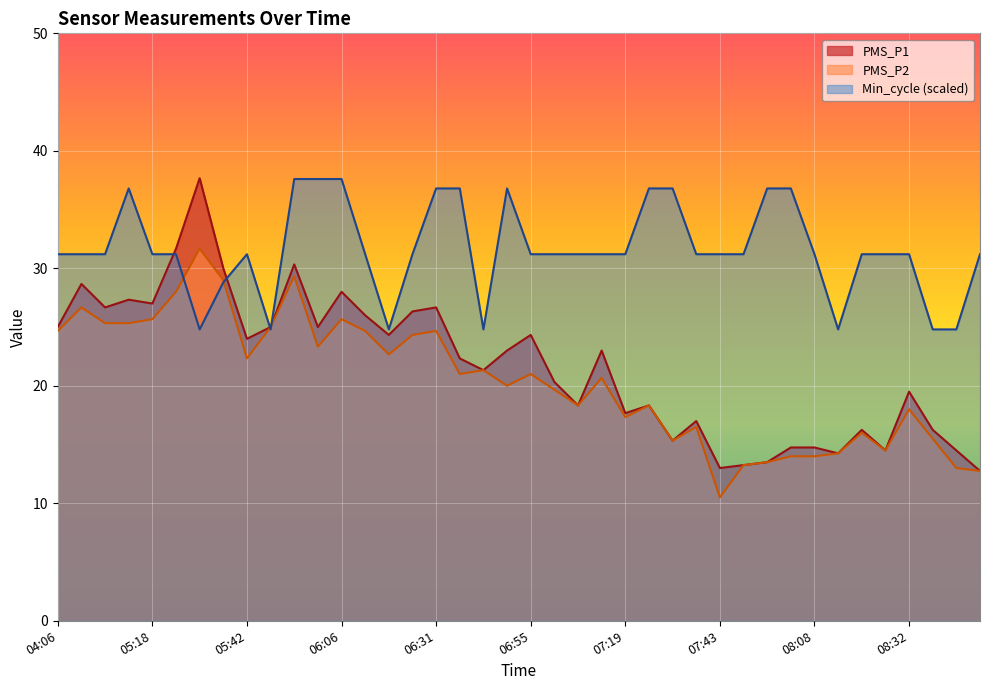

Reading left to right, what are all the values shown in this chart?

PMS_P1: 25.0	28.7	26.7	27.3	27.0	31.7	37.7	30.0	24.0	25.0	30.3	25.0	28.0	26.0	24.3	26.3	26.7	22.3	21.3	23.0	24.3	20.3	18.3	23.0	17.7	18.3	15.3	17.0	13.0	13.2	13.5	14.8	14.8	14.2	16.2	14.5	19.5	16.2	14.5	12.8
PMS_P2: 24.7	26.7	25.3	25.3	25.7	28.0	31.7	29.0	22.3	25.0	29.3	23.3	25.7	24.7	22.7	24.3	24.7	21.0	21.3	20.0	21.0	19.7	18.3	20.7	17.3	18.3	15.3	16.5	10.5	13.2	13.5	14.0	14.0	14.2	16.0	14.5	18.0	15.5	13.0	12.8
Min_cycle: 31.2	31.2	31.2	36.8	31.2	31.2	24.8	28.8	31.2	24.8	37.6	37.6	37.6	31.2	24.8	31.2	36.8	36.8	24.8	36.8	31.2	31.2	31.2	31.2	31.2	36.8	36.8	31.2	31.2	31.2	36.8	36.8	31.2	24.8	31.2	31.2	31.2	24.8	24.8	31.2